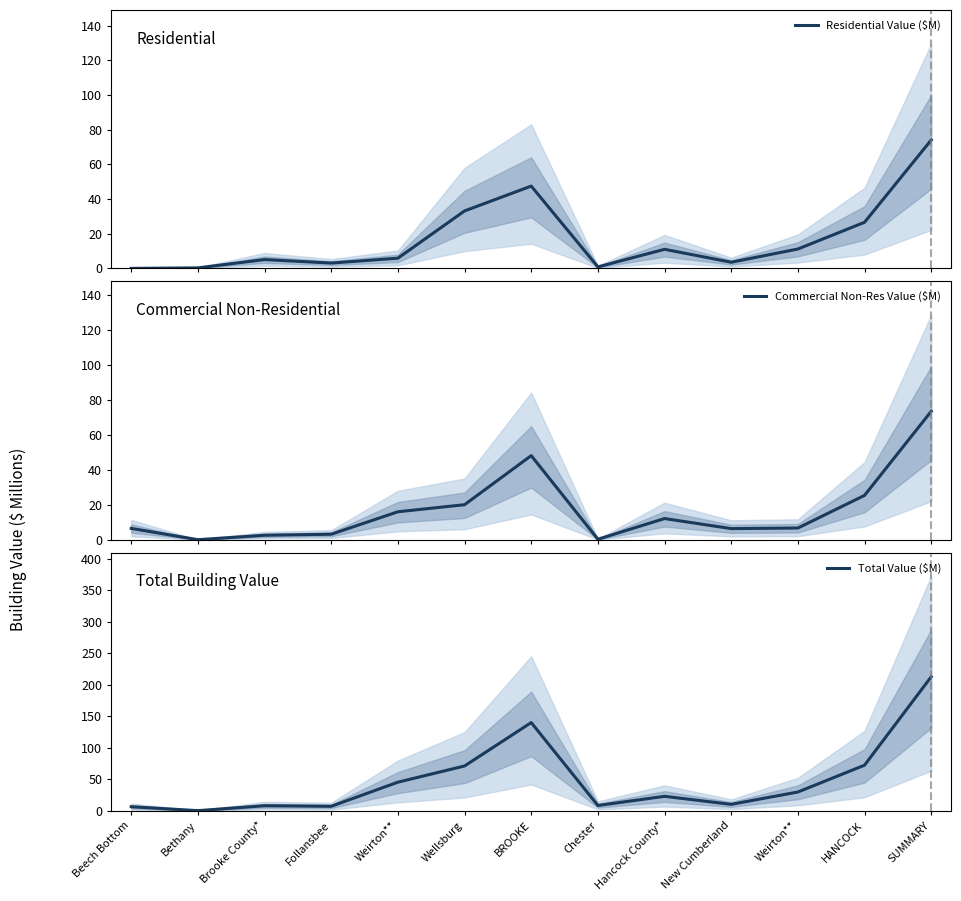

Where is Residential Value ($M) nearest to the value 37?

Wellsburg